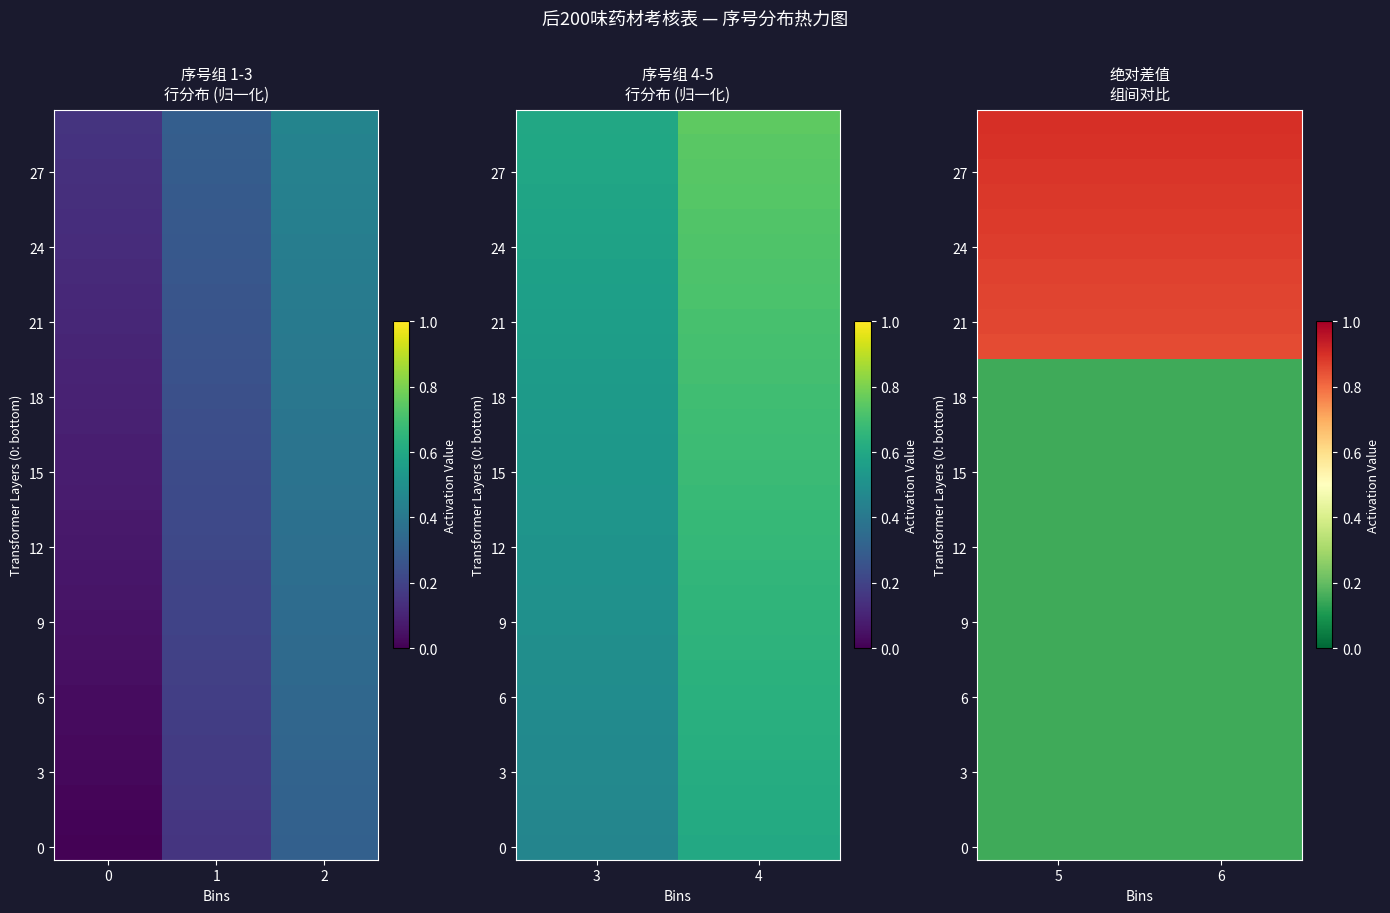

The value of 12 at 5 is 0.2. True or false?

False